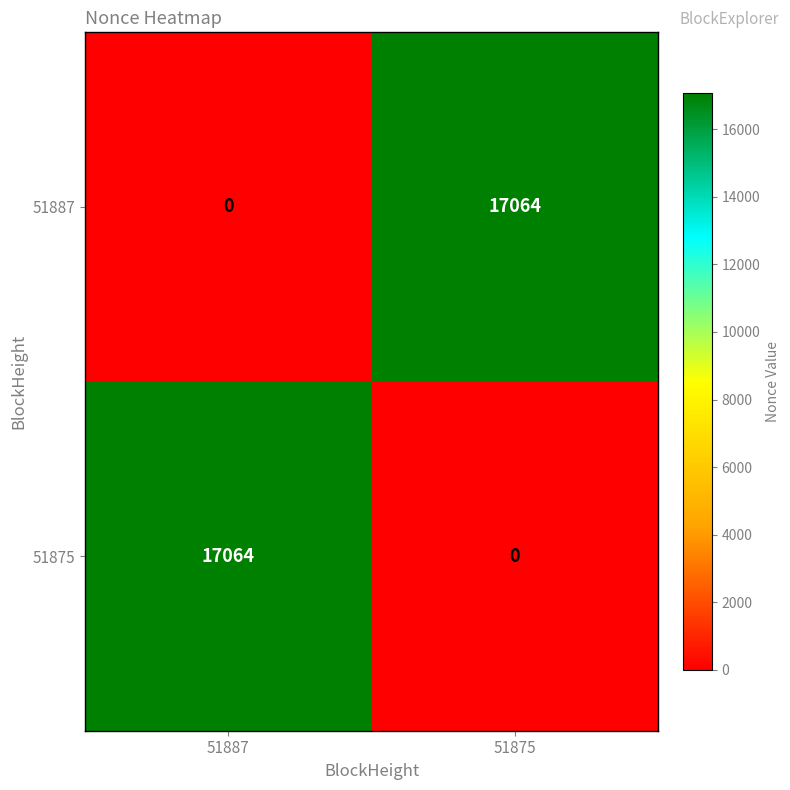

Rank the categories by 51887 value from lowest to highest.

51887, 51875